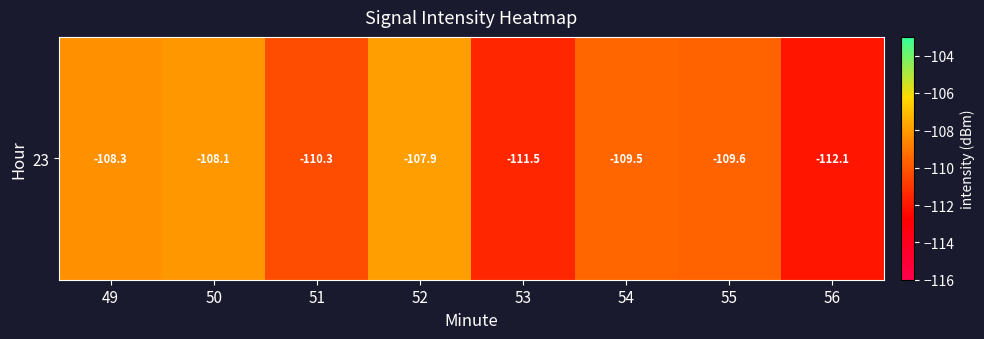

What is the sum of the values at 50 and 54?

-217.6